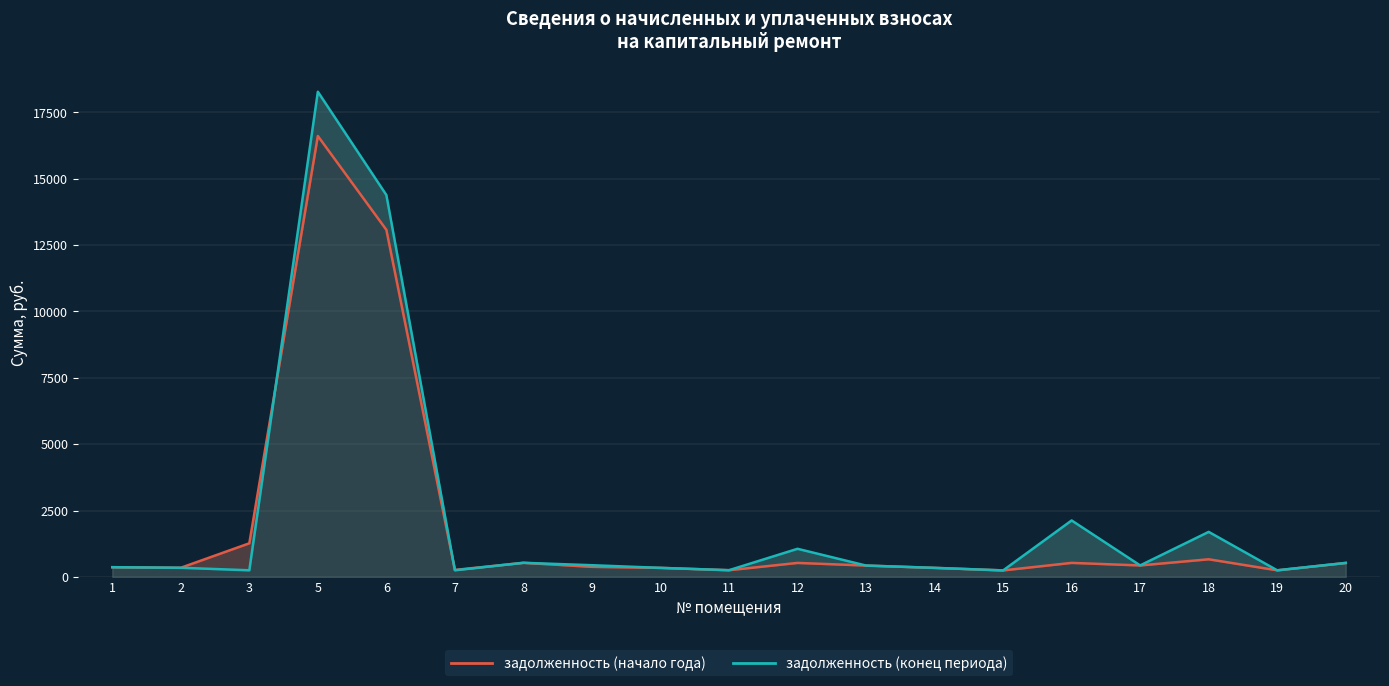

Which series changed the most between 1 and 7?

задолженность (конец периода)